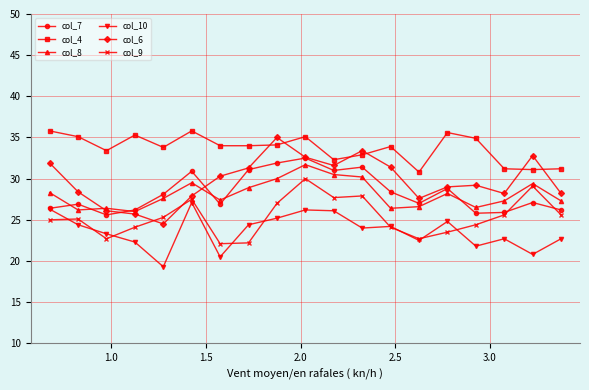

What is the sum of all col_6 values?

565.1